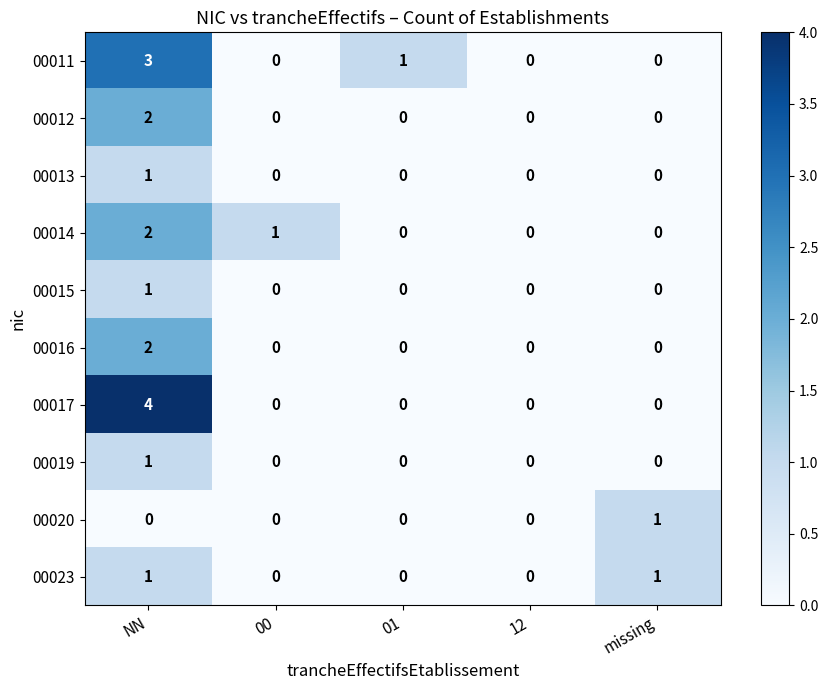

The 00019 series shows 0 at 12. True or false?

True